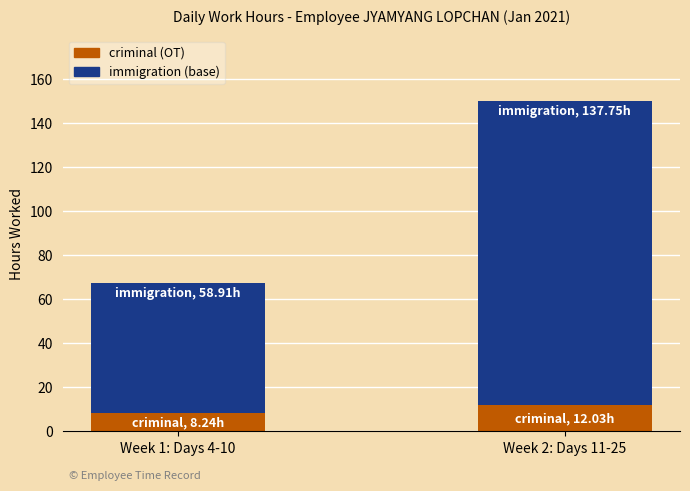

At which category is the sum across all series the highest?

Week 2: Days 11-25